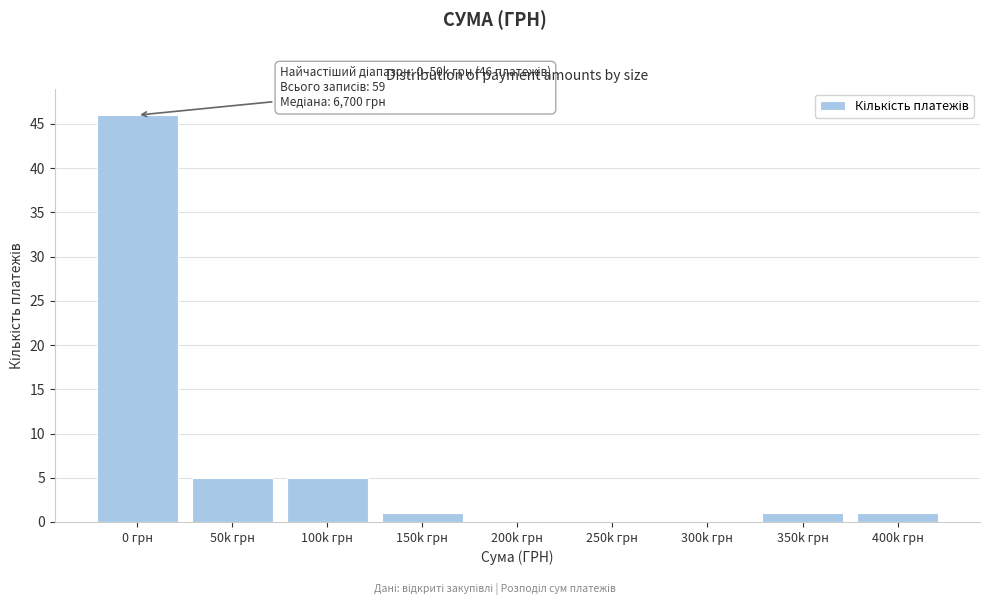

Reading right to left, list all the values displayed in this chart.

400k грн=1	350k грн=1	300k грн=0	250k грн=0	200k грн=0	150k грн=1	100k грн=5	50k грн=5	0 грн=46